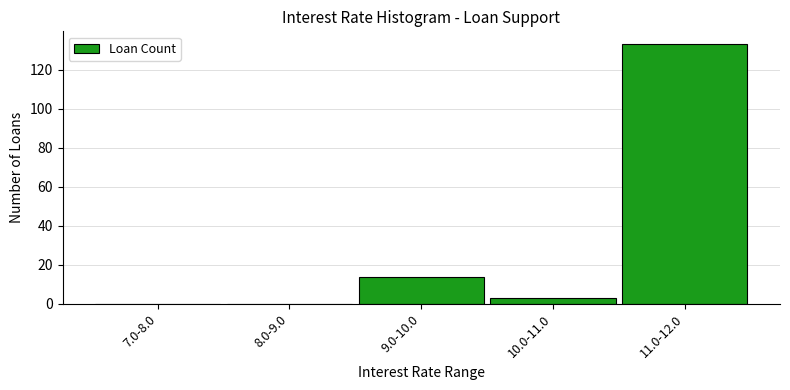

Reading left to right, extract all data points from this chart.

7.0-8.0=0	8.0-9.0=0	9.0-10.0=14	10.0-11.0=3	11.0-12.0=133